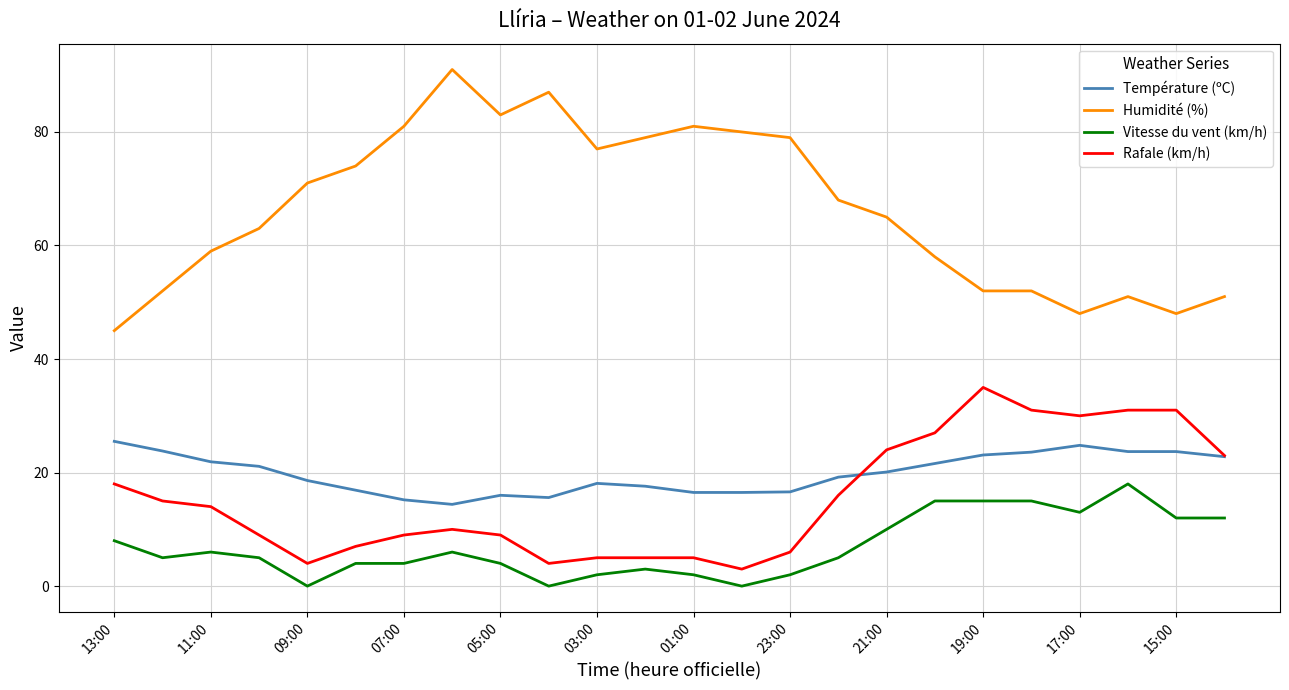

Which series has the widest spread of values?

Humidité (%)